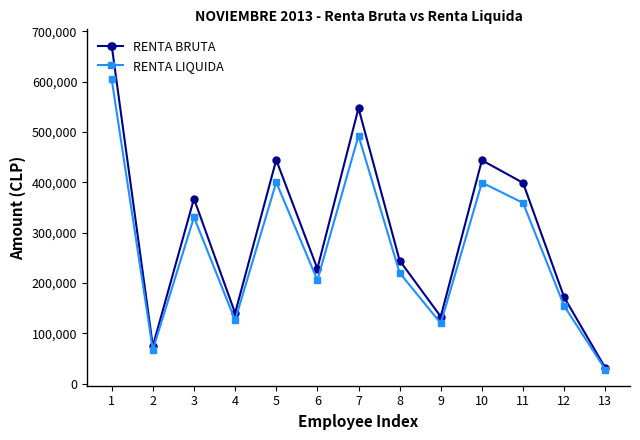

Rank the series at 5 from highest to lowest value.

RENTA BRUTA, RENTA LIQUIDA